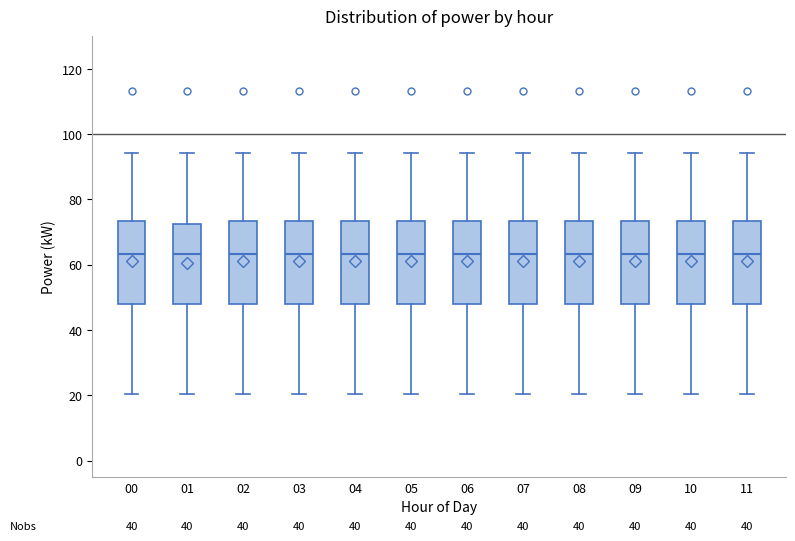

Reading left to right, transcribe this box plot: for each box, give where its median line is, the range the box spans, and where its two whiskers end, as read against the y-axis. The values are not printed on the chart, so give them approximately, as read against the axis.

00: median 64, box 48 to 74, whiskers 20 to 94
01: median 64, box 48 to 72, whiskers 20 to 94
02: median 64, box 48 to 74, whiskers 20 to 94
03: median 64, box 48 to 74, whiskers 20 to 94
04: median 64, box 48 to 74, whiskers 20 to 94
05: median 64, box 48 to 74, whiskers 20 to 94
06: median 64, box 48 to 74, whiskers 20 to 94
07: median 64, box 48 to 74, whiskers 20 to 94
08: median 64, box 48 to 74, whiskers 20 to 94
09: median 64, box 48 to 74, whiskers 20 to 94
10: median 64, box 48 to 74, whiskers 20 to 94
11: median 64, box 48 to 74, whiskers 20 to 94